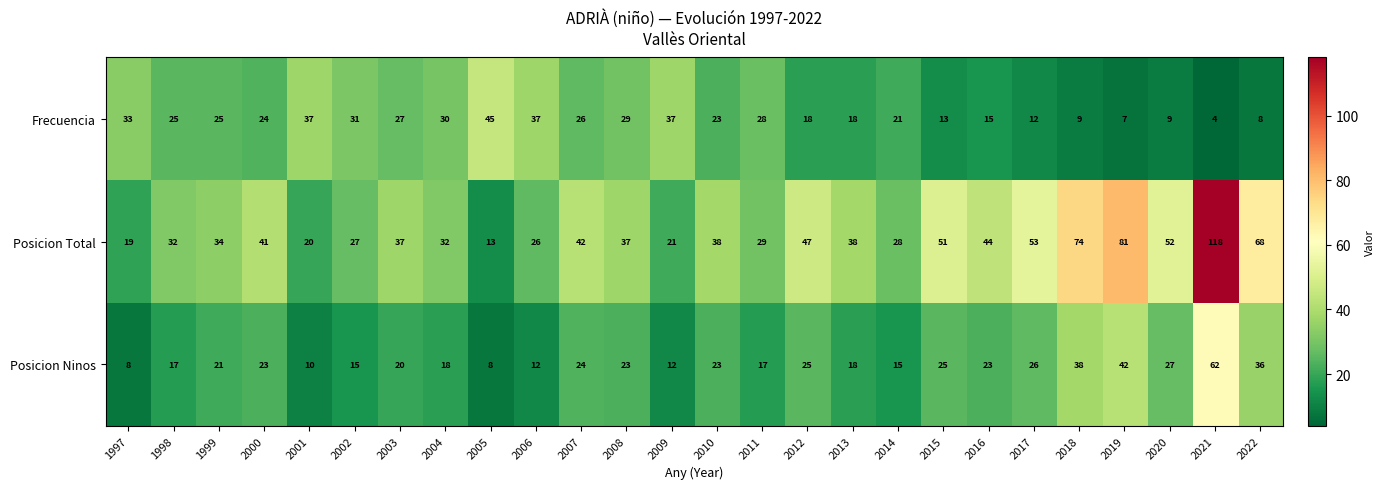

Which series has the largest range (max minus min)?

Posicion Total